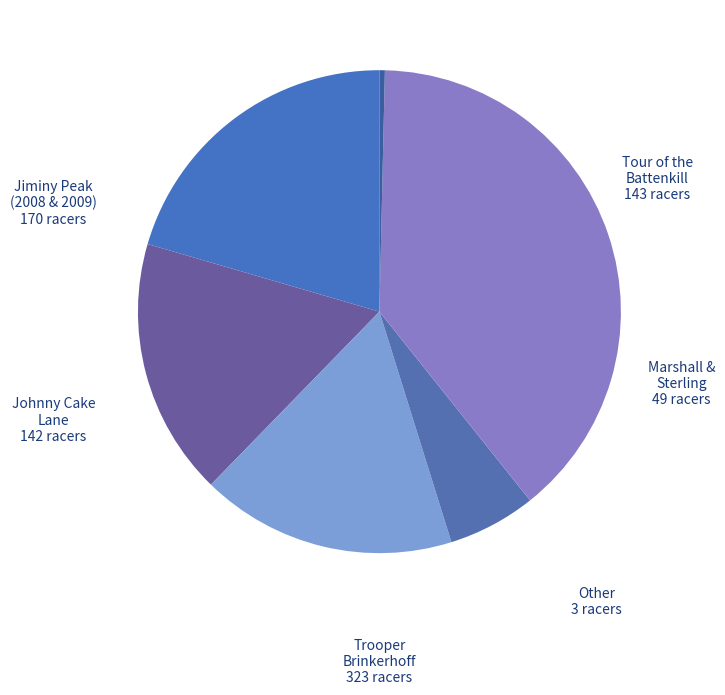

Combined, do Tour of the Battenkill and Other account for over 50%?

No